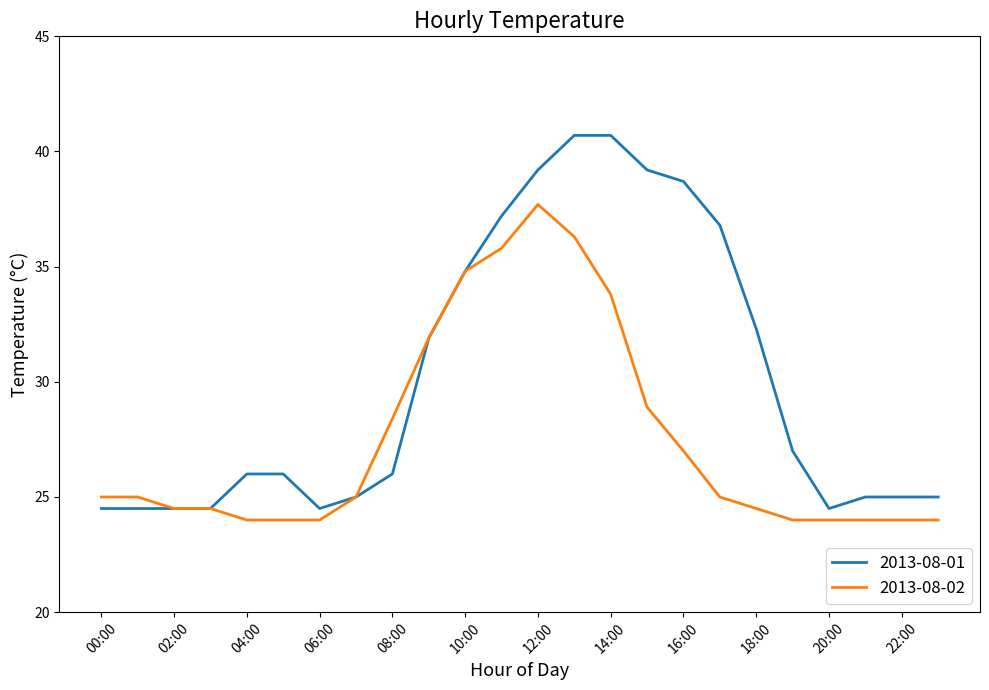

What is the lowest value of the 2013-08-01 series?

24.5